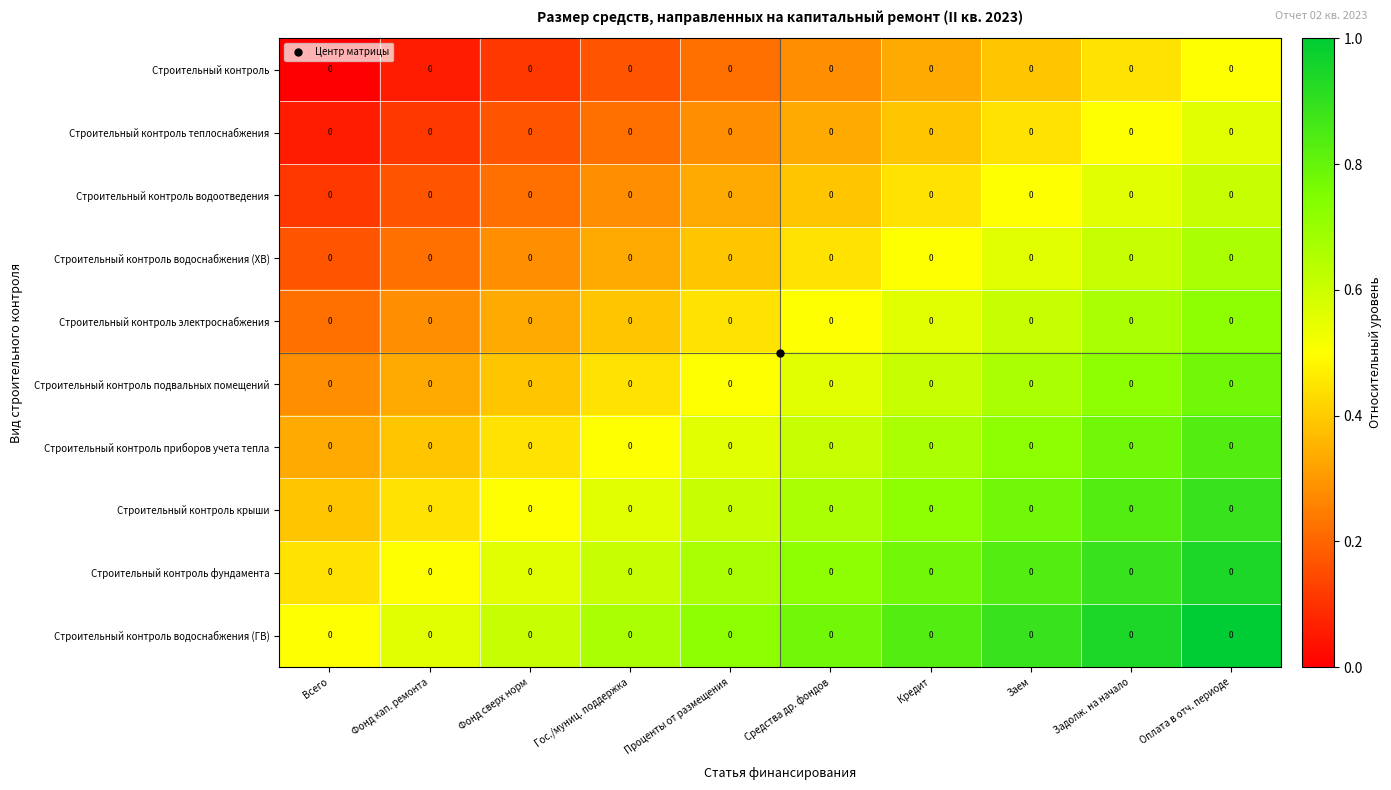

How many Строительный контроль водоотведения values are between 0 and 1?

10